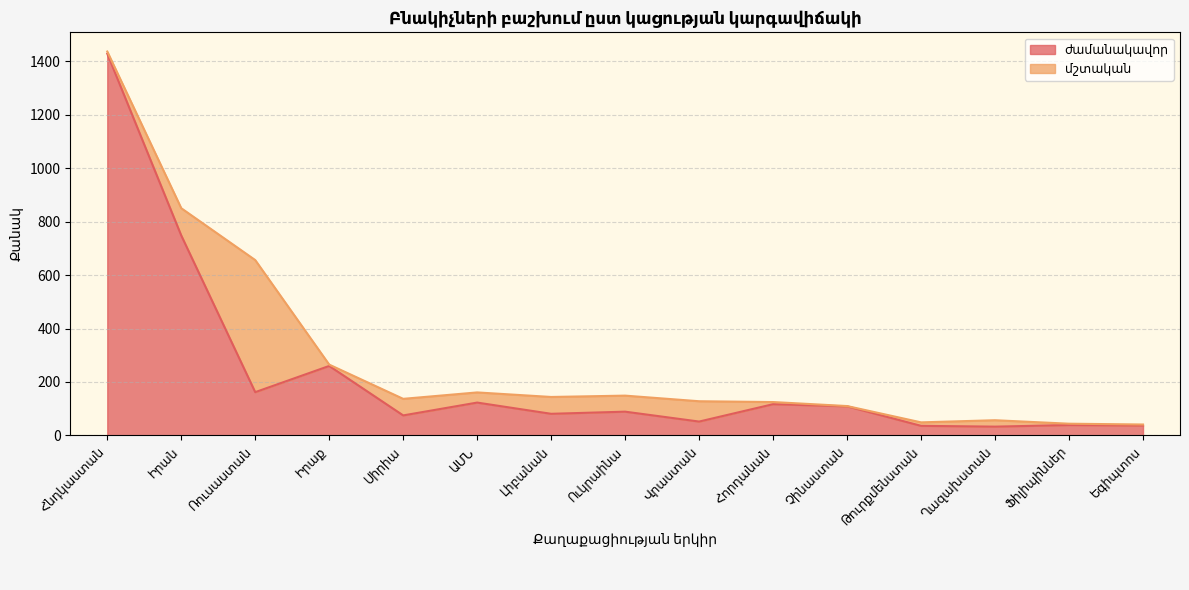

Between Եգիպտոս and Հնդկաստան, which is larger?

Հնդկաստան